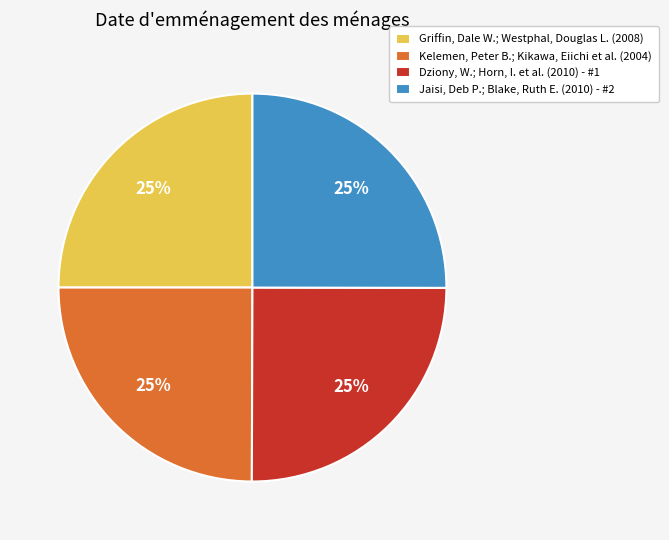

How many slices are in this pie chart?

4